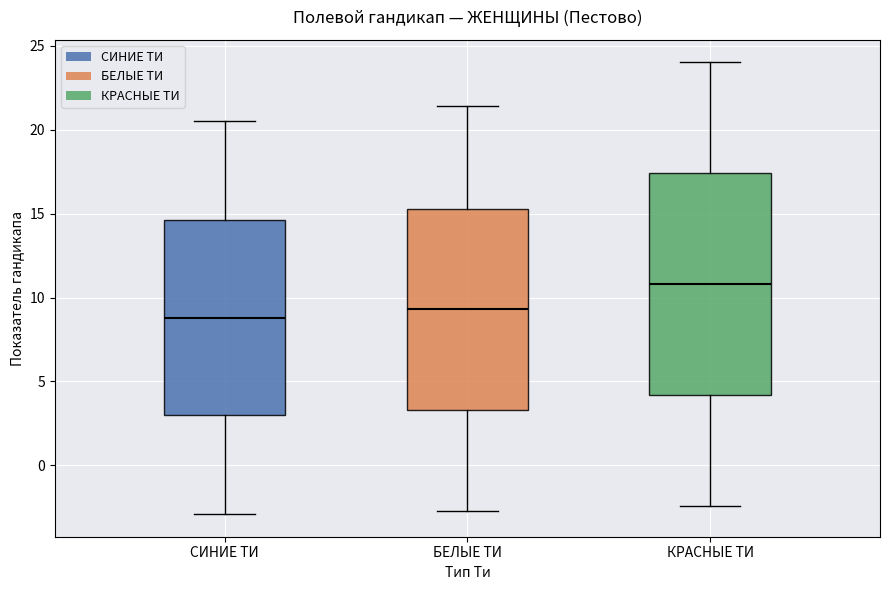

Reading left to right, read every box against the y-axis: the position of its median line, the range the box covers, and the ends of its whiskers. The values are not printed on the chart, so give them approximately, as read against the axis.

СИНИЕ ТИ: median 9.0, box 3.0 to 14.5, whiskers -3.0 to 20.5
БЕЛЫЕ ТИ: median 9.5, box 3.5 to 15.5, whiskers -2.5 to 21.5
КРАСНЫЕ ТИ: median 11.0, box 4.0 to 17.5, whiskers -2.5 to 24.0